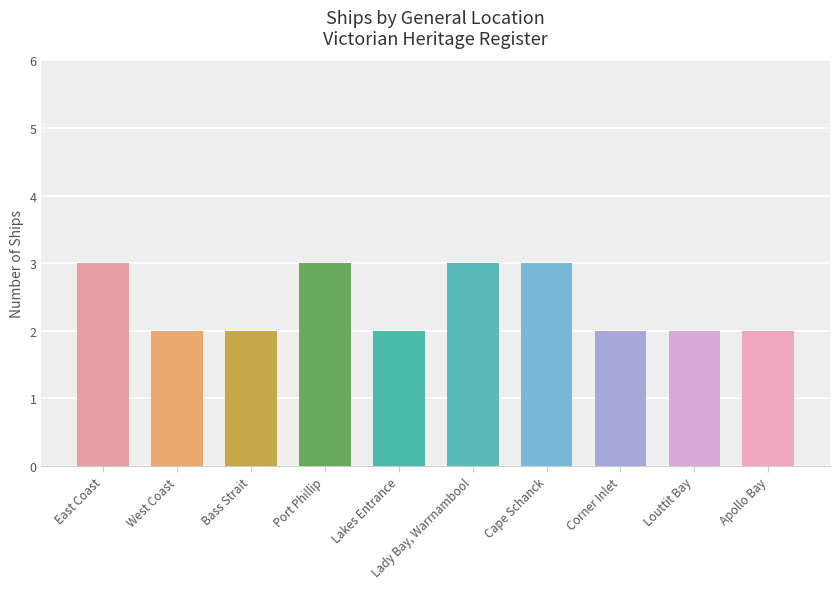

What is the minimum value shown in the chart?

2